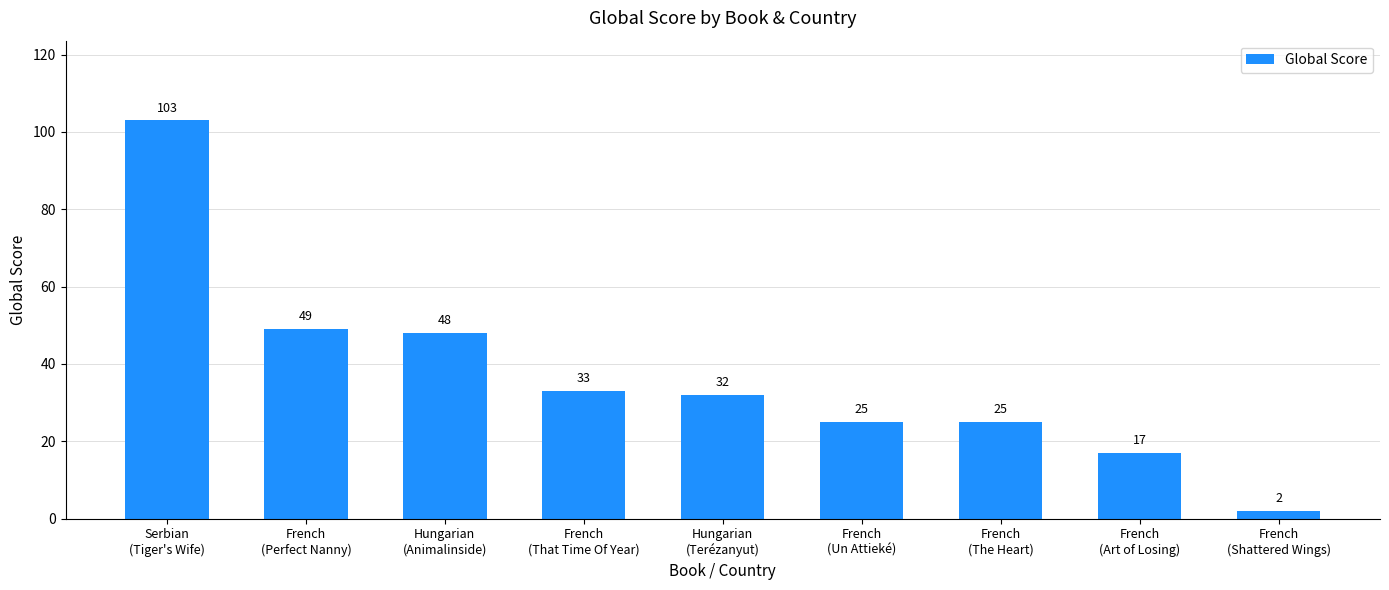

What is the difference between the maximum and second lowest values?

86